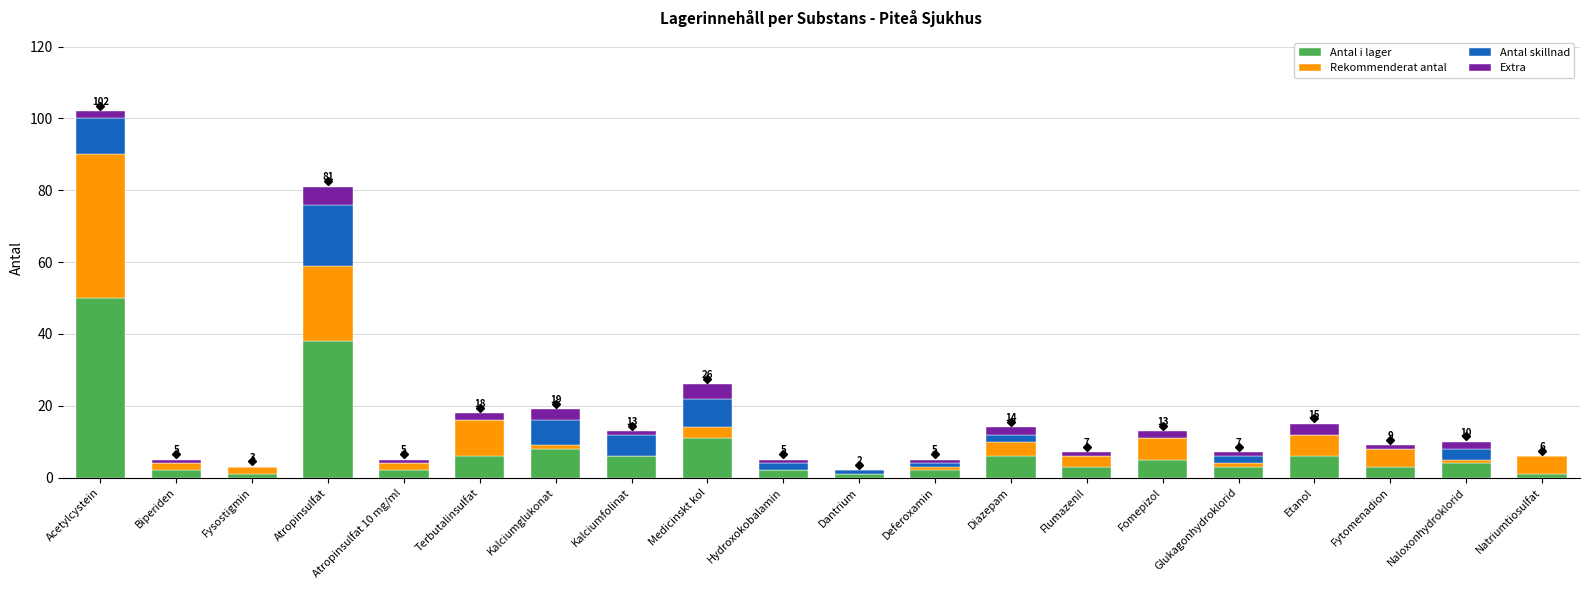

What is the highest value of the Antal i lager series?

50